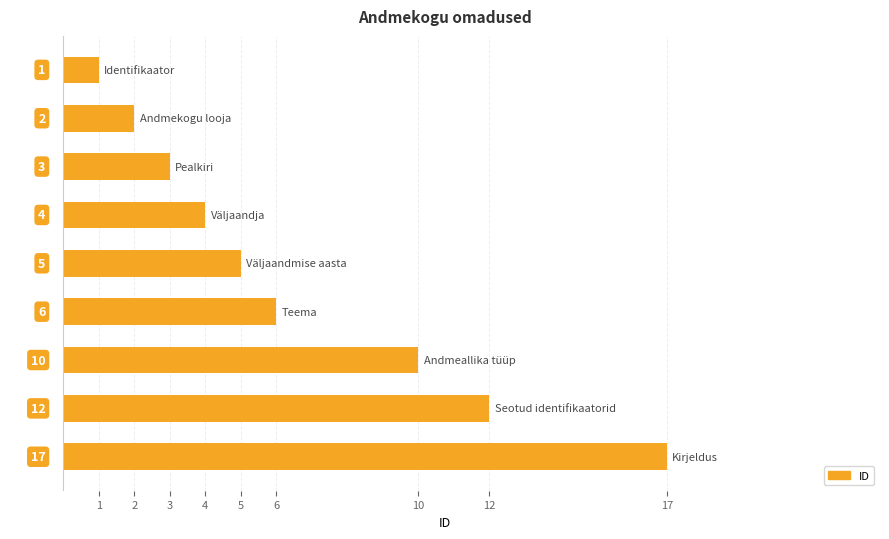

What is the difference between the second highest and second lowest values?

10